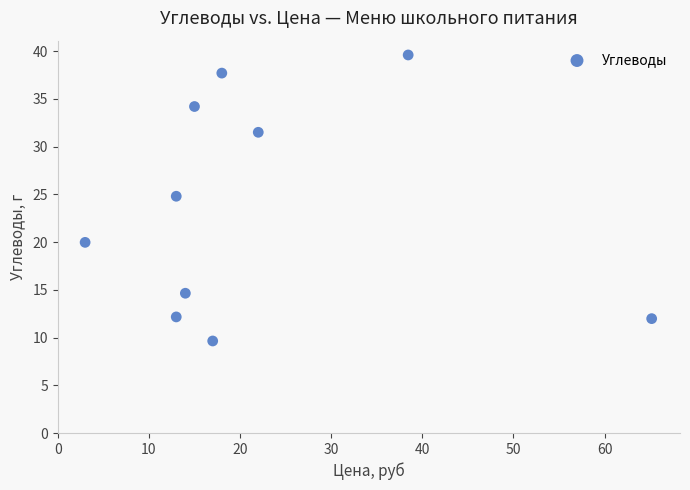

What is the average X value?

21.9